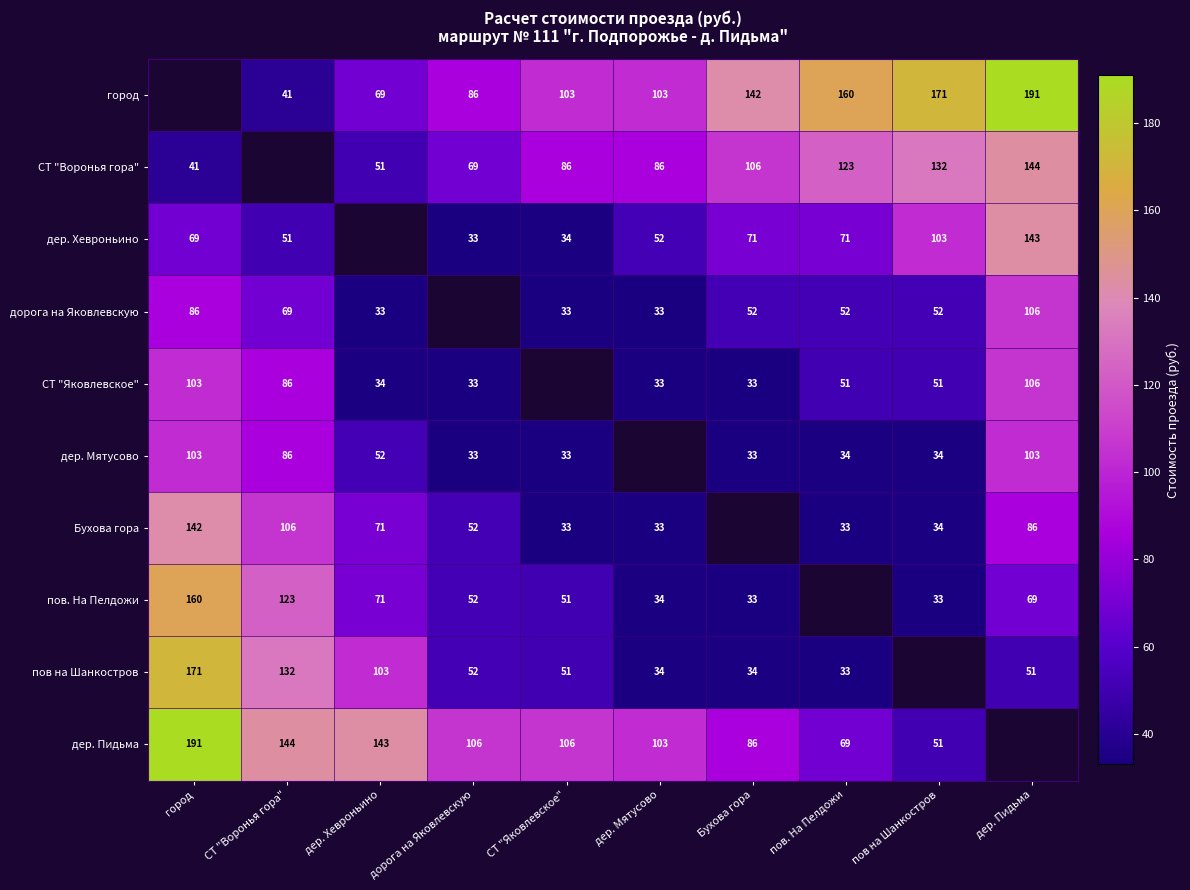

What is the difference between the дорога на Яковлевскую values at дер. Мятусово and пов на Шанкостров?

19